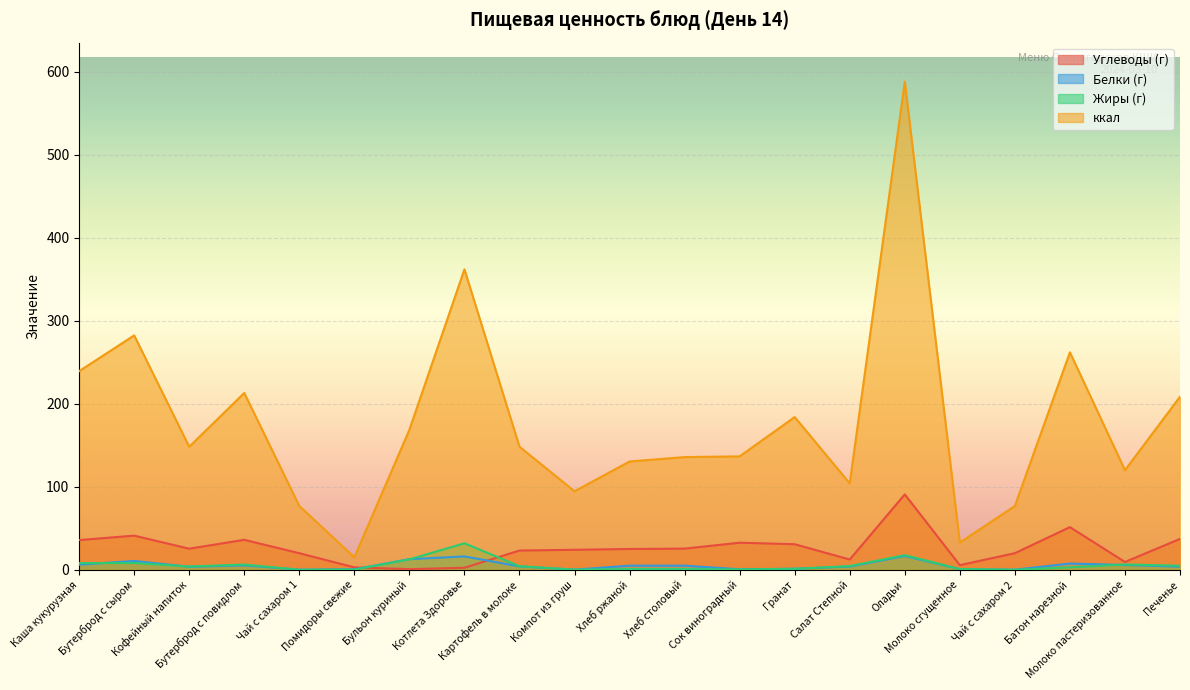

How many intersections are there between Белки and Жиры?

7